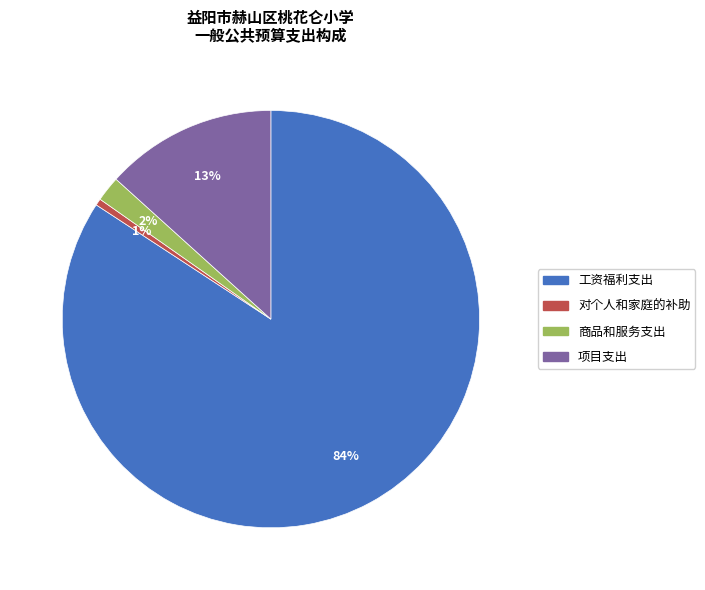

Combined, do 商品和服务支出 and 工资福利支出 account for over 50%?

Yes